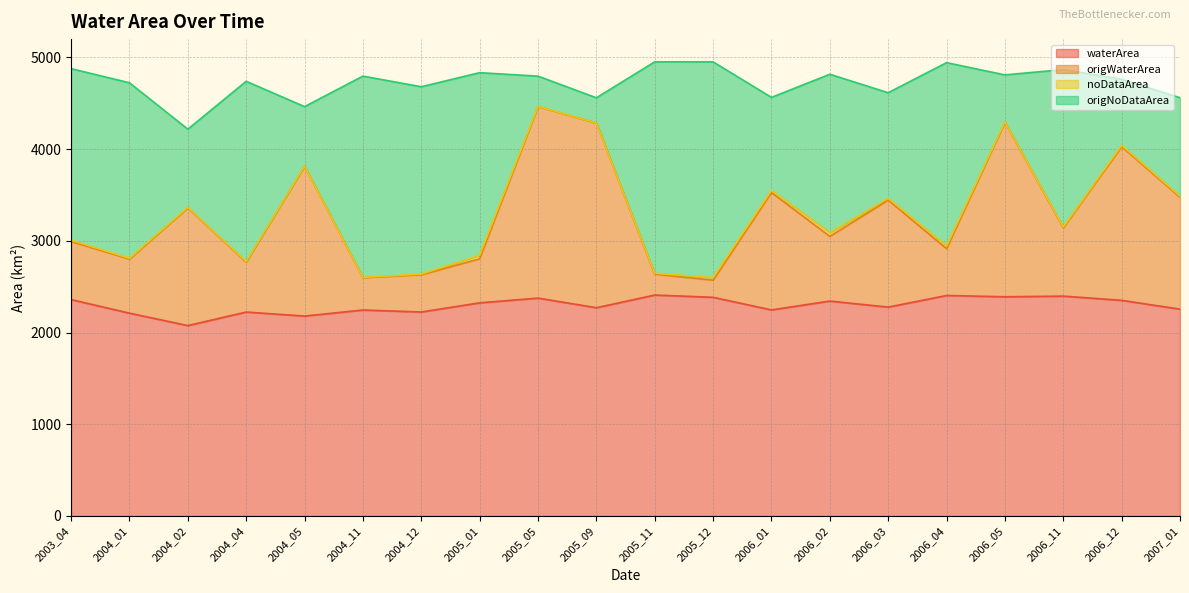

What is the minimum value shown in the chart?

2076.3